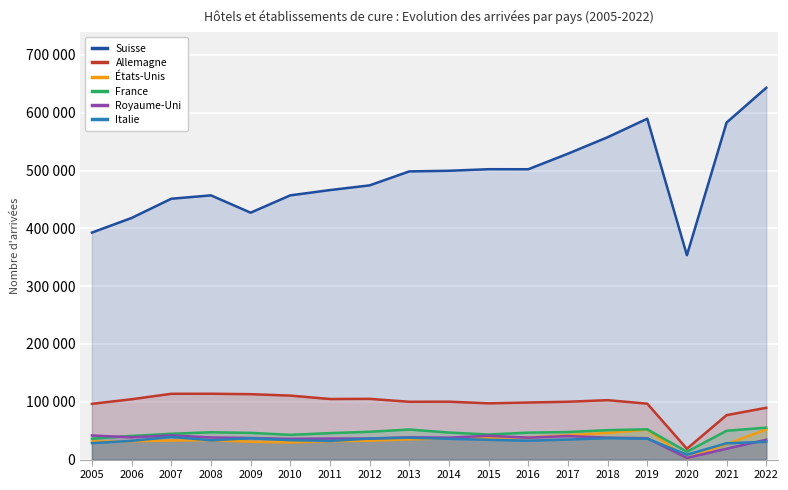

Is the value of Italie at 2016 greater than the value of Suisse at 2013?

No